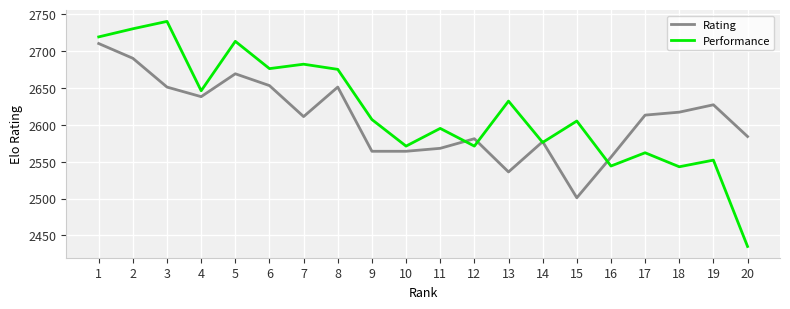

What is the smallest value displayed?

2435